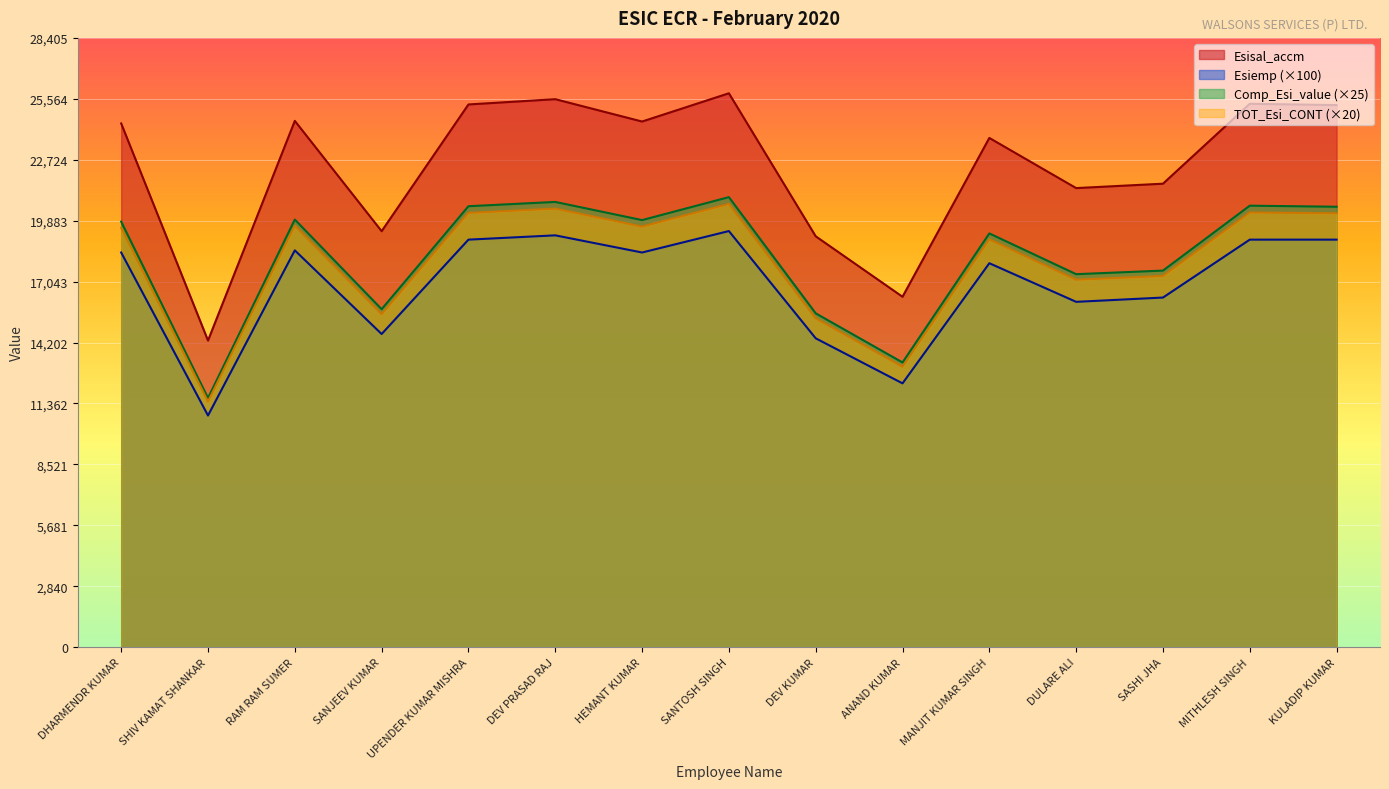

True or false: Esiemp and Esisal_accm intersect in this chart.

False